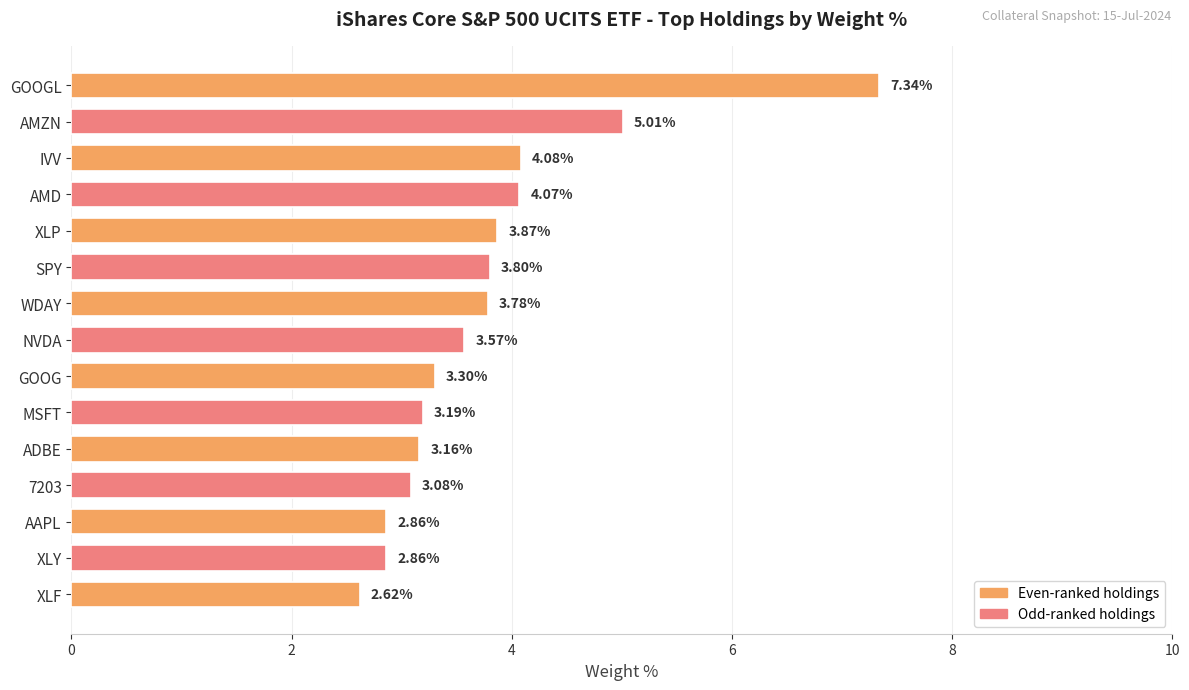

At which category does the chart reach its peak across all series?

GOOGL